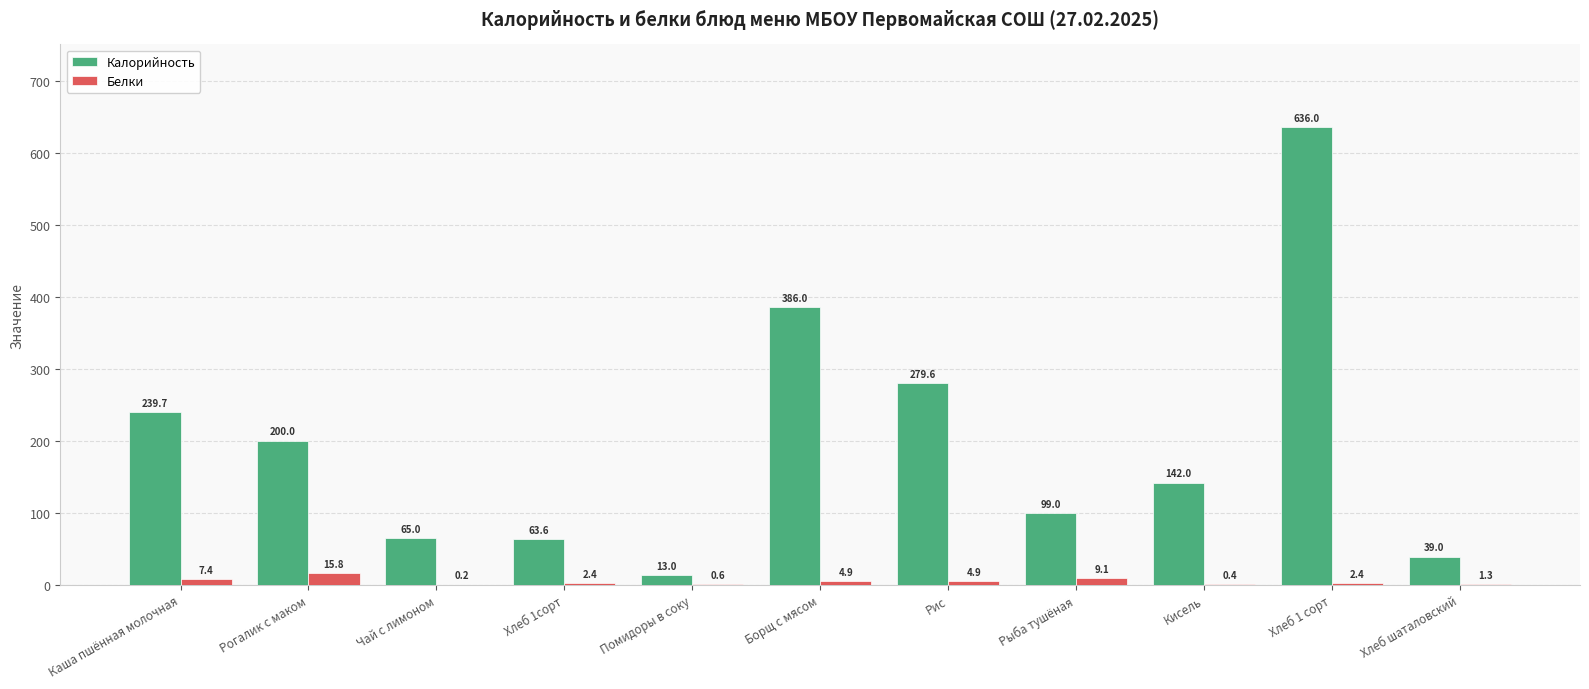

What is the sum of the Белки values at Хлеб 1 сорт and Чай с лимоном?

2.6